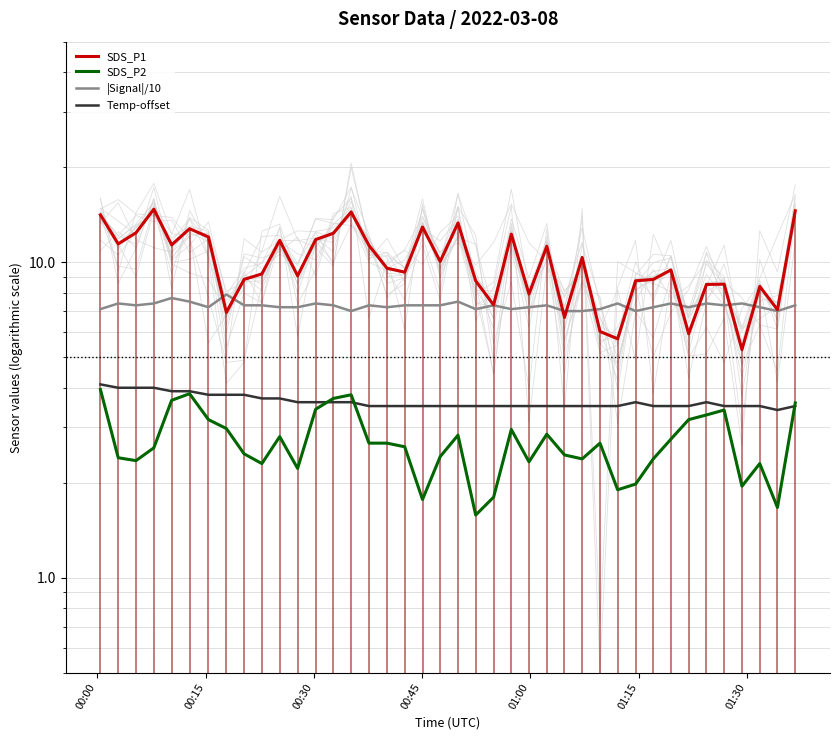

Reading left to right, extract all data points from this chart.

SDS_P1: 14.1	11.4	12.4	14.7	11.3	12.8	12.0	6.9	8.8	9.2	11.7	9.1	11.8	12.3	14.4	11.3	9.6	9.3	12.9	10.1	13.3	8.7	7.3	12.3	7.9	11.2	6.7	10.3	6.0	5.7	8.7	8.8	9.4	5.9	8.5	8.5	5.3	8.4	7.1	14.6
SDS_P2: 4.0	2.4	2.4	2.6	3.6	3.8	3.2	3.0	2.5	2.3	2.8	2.2	3.4	3.7	3.8	2.7	2.7	2.6	1.8	2.4	2.8	1.6	1.8	3.0	2.3	2.9	2.5	2.4	2.7	1.9	2.0	2.4	2.8	3.2	3.3	3.4	1.9	2.3	1.7	3.6
|Signal|/10: 7.1	7.4	7.3	7.4	7.7	7.5	7.2	7.9	7.3	7.3	7.2	7.2	7.4	7.3	7.0	7.3	7.2	7.3	7.3	7.3	7.5	7.1	7.3	7.1	7.2	7.3	7.0	7.0	7.1	7.4	7.0	7.2	7.4	7.2	7.4	7.3	7.4	7.2	7.0	7.3
Temp-offset: 4.1	4.0	4.0	4.0	3.9	3.9	3.8	3.8	3.8	3.7	3.7	3.6	3.6	3.6	3.6	3.5	3.5	3.5	3.5	3.5	3.5	3.5	3.5	3.5	3.5	3.5	3.5	3.5	3.5	3.5	3.6	3.5	3.5	3.5	3.6	3.5	3.5	3.5	3.4	3.5